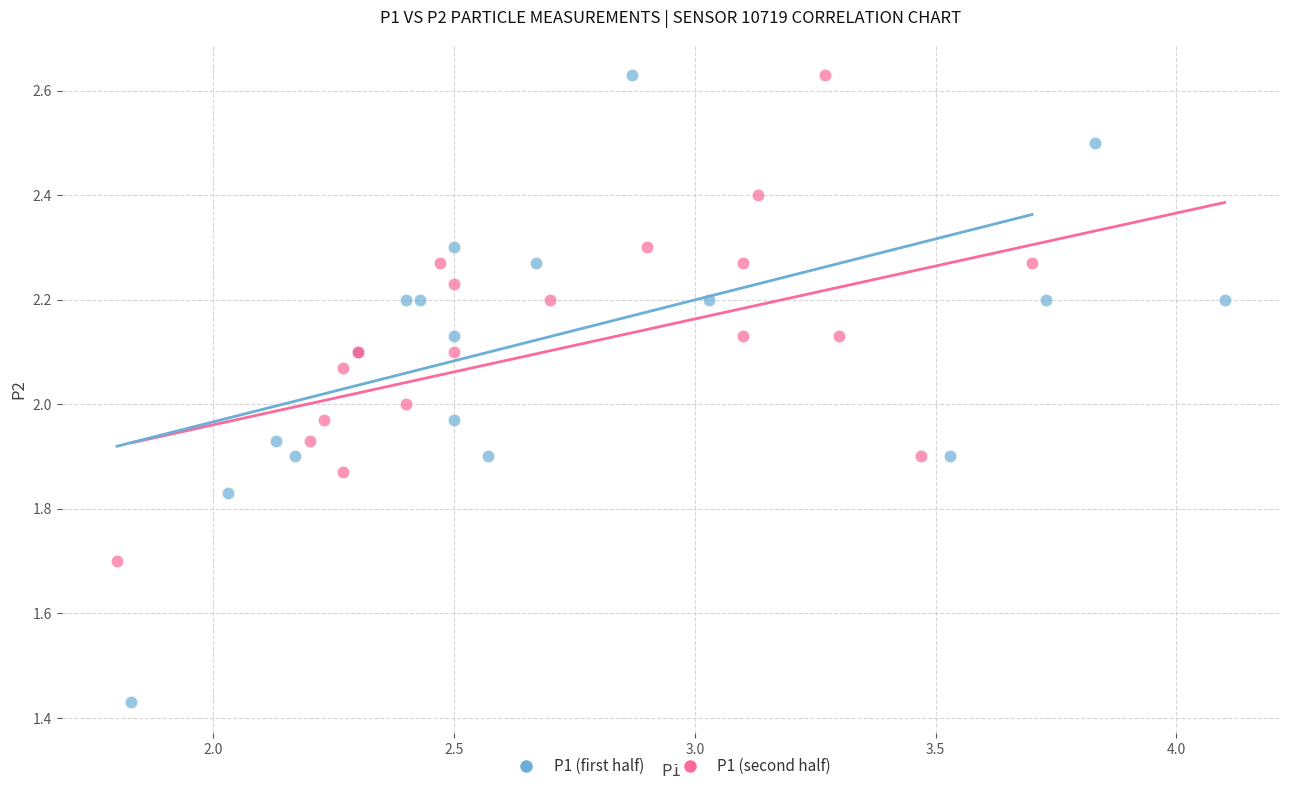

Which series has the largest Y range (max minus min)?

P1 (first half)